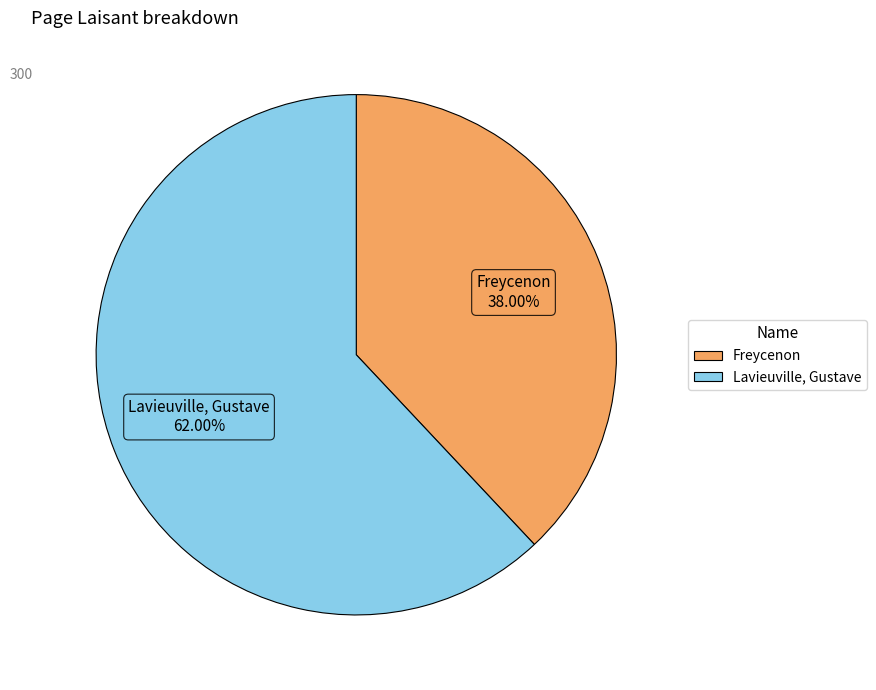

Do Freycenon and Lavieuville, Gustave together represent more than half of the pie?

Yes